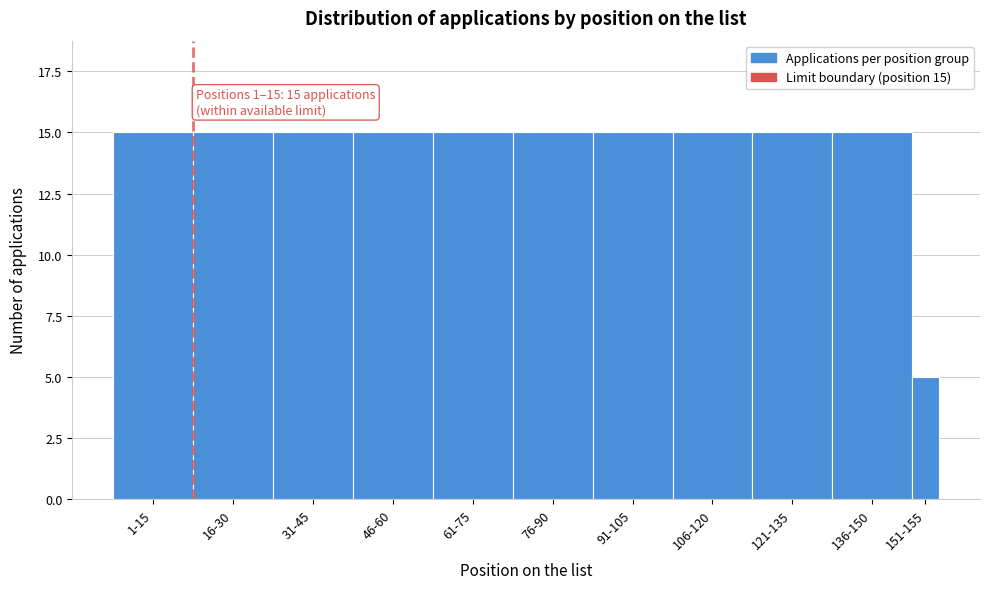

Reading left to right, extract all data points from this chart.

1-15=15	16-30=15	31-45=15	46-60=15	61-75=15	76-90=15	91-105=15	106-120=15	121-135=15	136-150=15	151-155=5